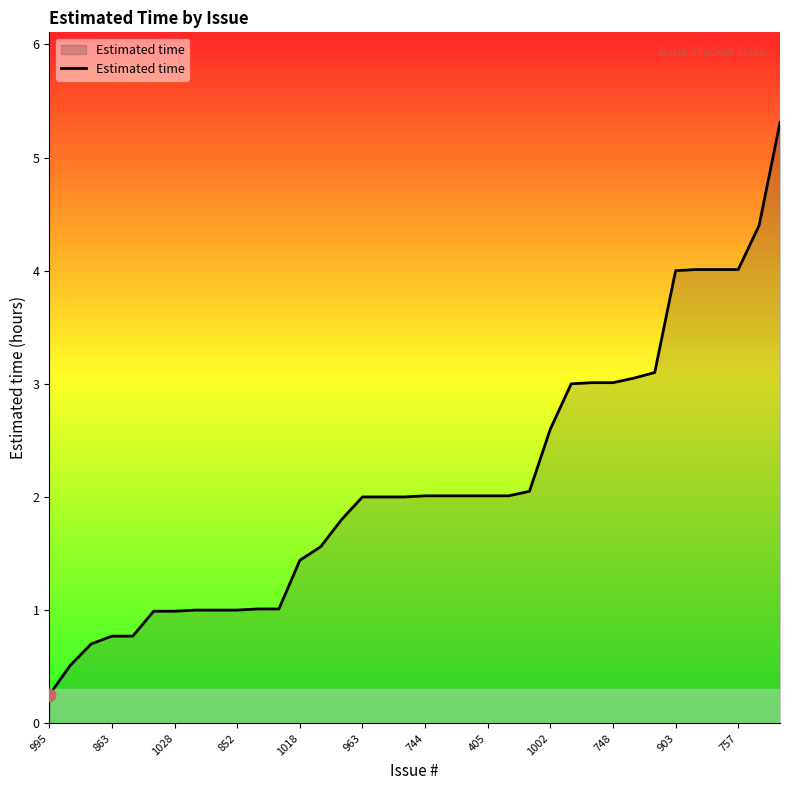

What is the greatest value displayed?

5.3